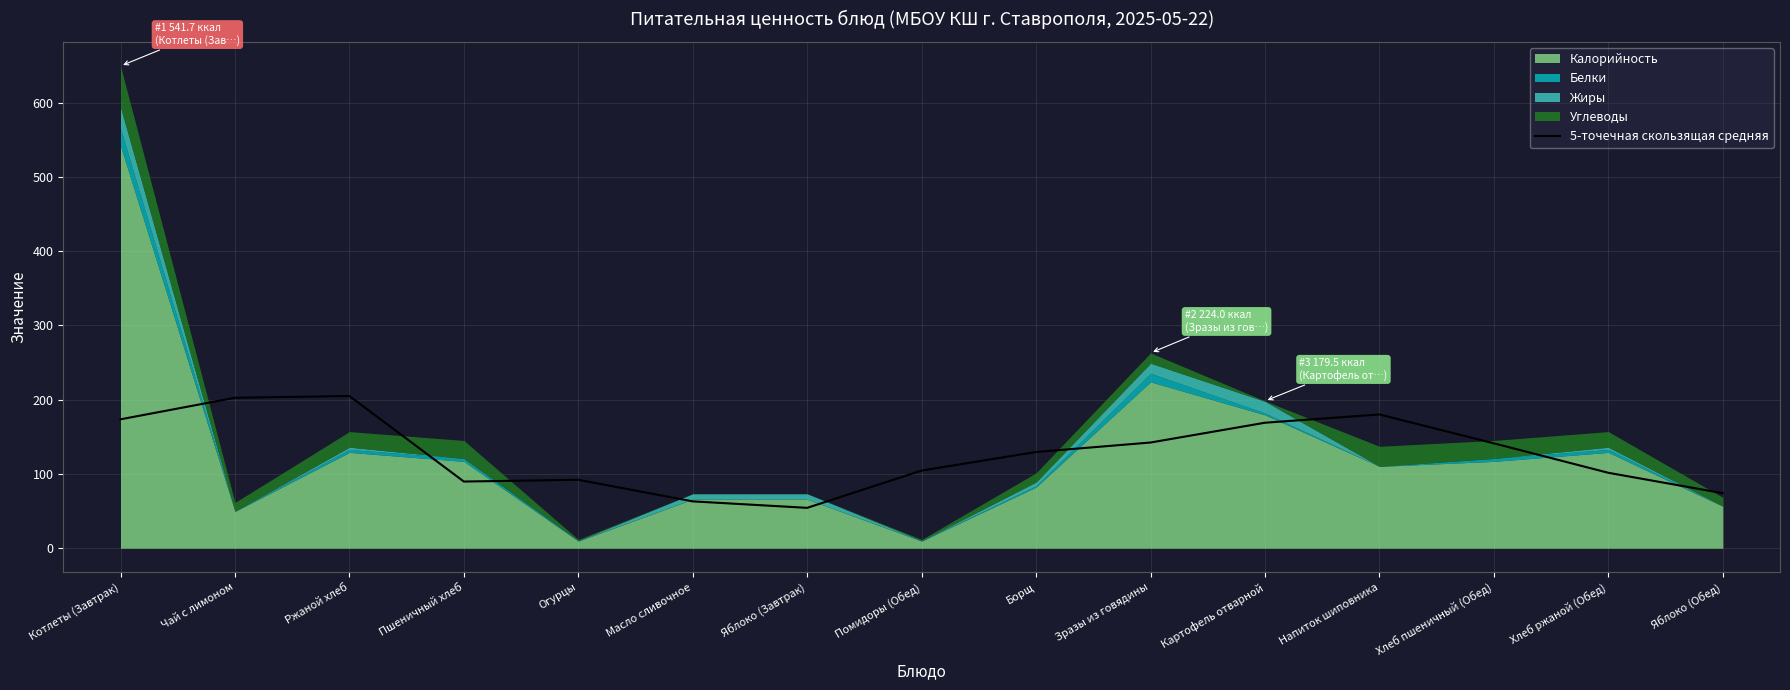

True or false: the data has more than 0 interior local peaks.

True